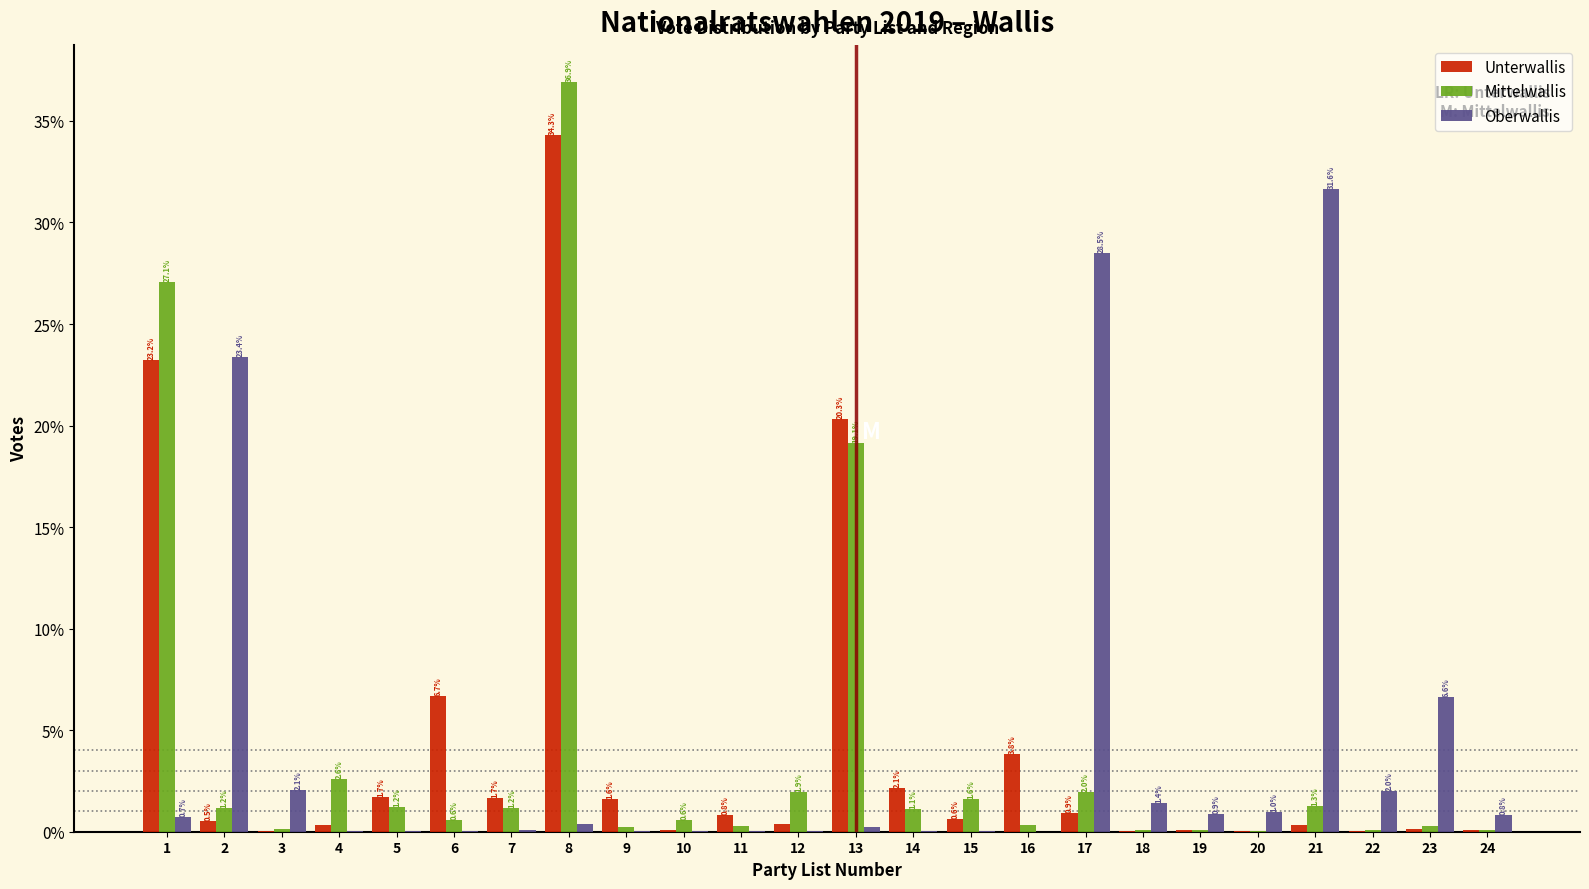

The Mittelwallis series shows 0.1 at 18. True or false?

True